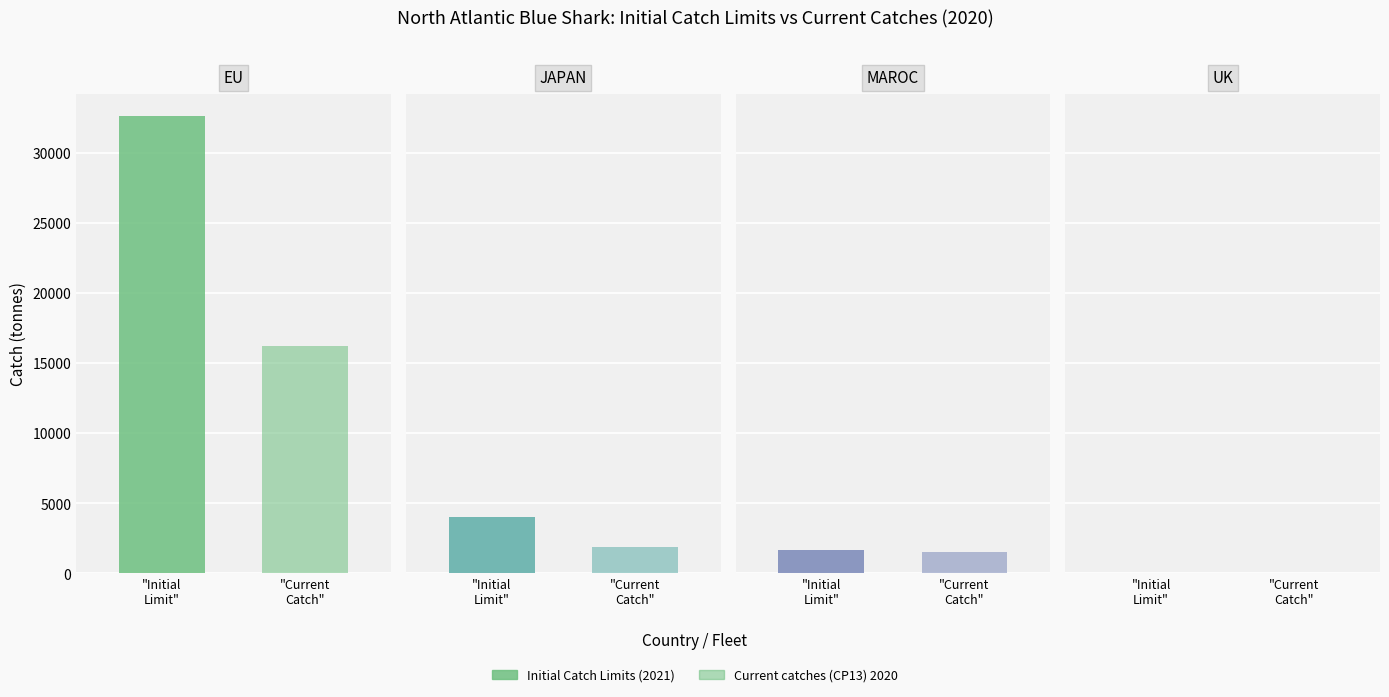

Reading left to right, what are all the values shown in this chart?

Initial Catch Limits (2021): EU=32578.0	JAPAN=4010.0	MAROC=1644.0	UK=32.6
Current catches (CP13) 2020: EU=16240.4	JAPAN=1896.6	MAROC=1497.8	UK=0.0